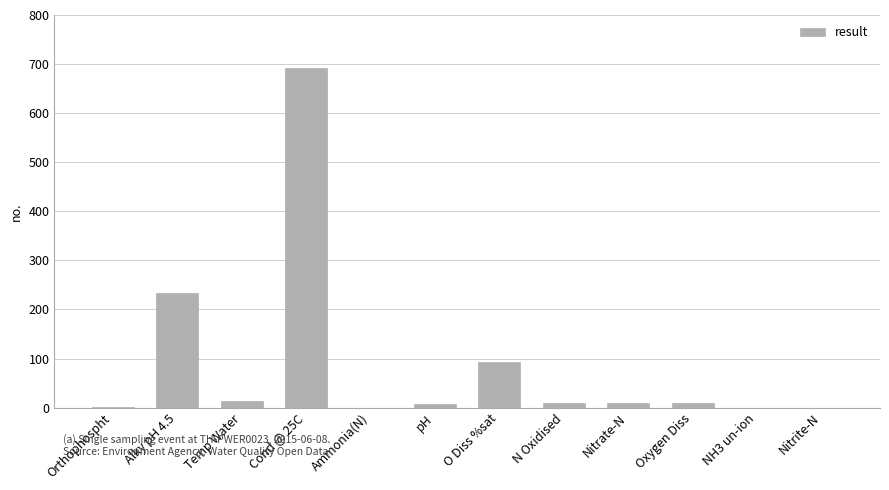

What is the sum of the values at Ammonia(N) and Nitrate-N?

8.6